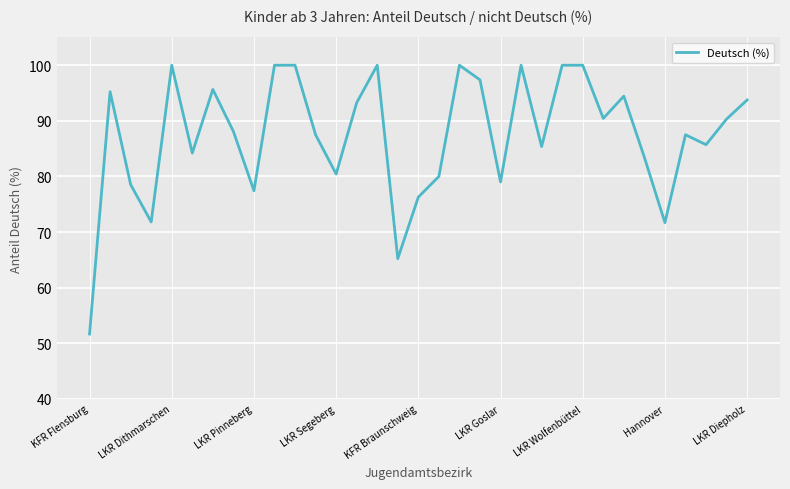

What is the greatest value displayed?

100.0